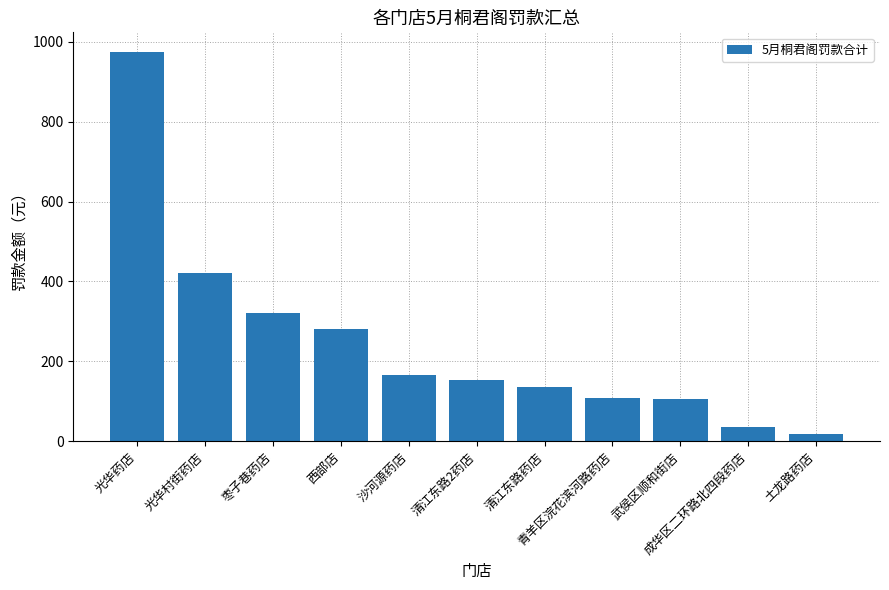

What is the smallest value displayed?

19.0